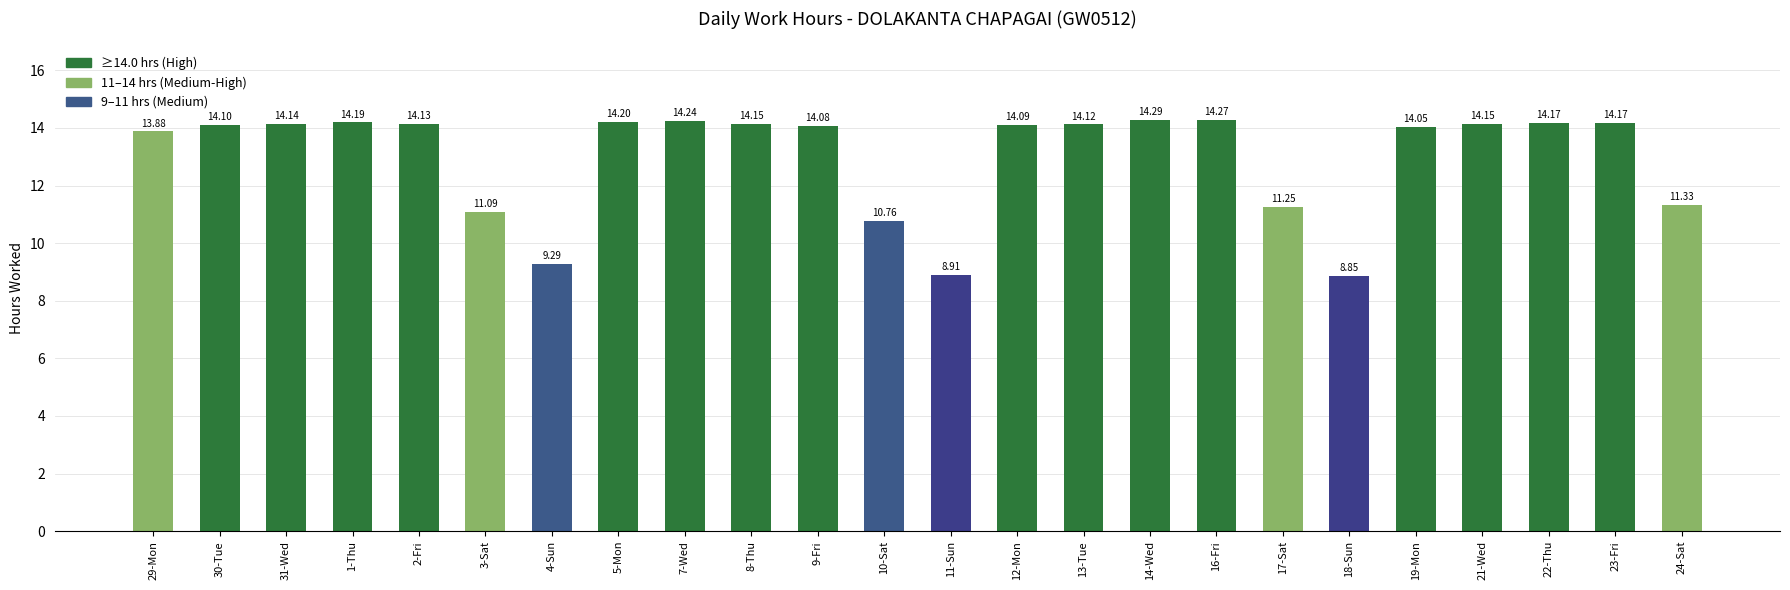

Where is the data nearest to the value 11?

3-Sat